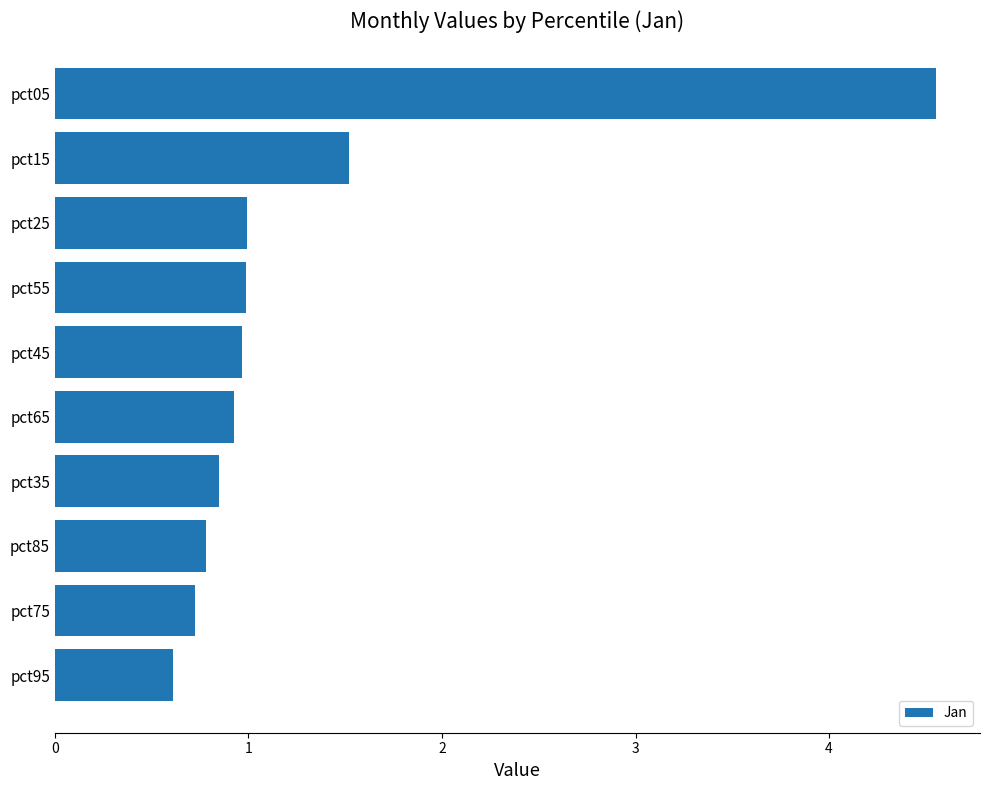

What is the sum of the values at pct25 and pct65?

1.9